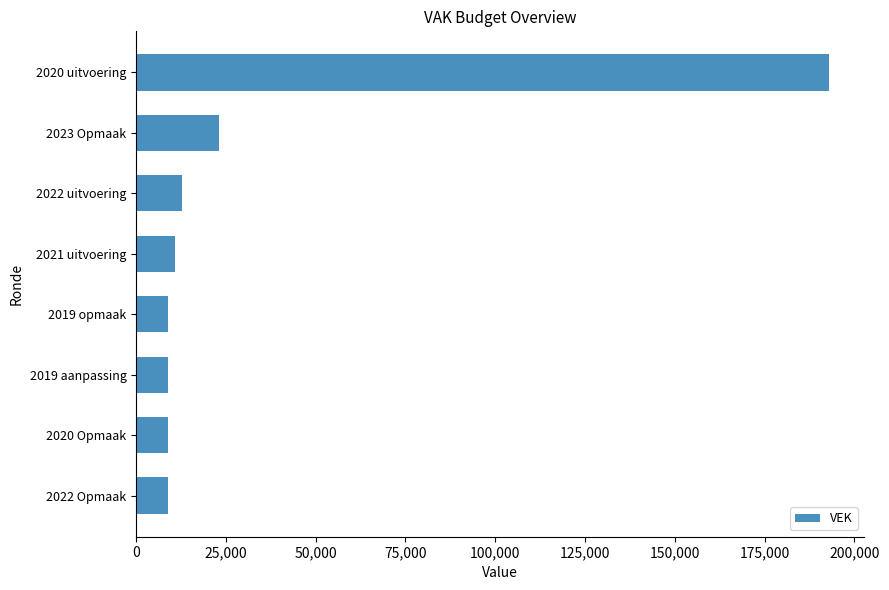

What is the sum of all values?

275431